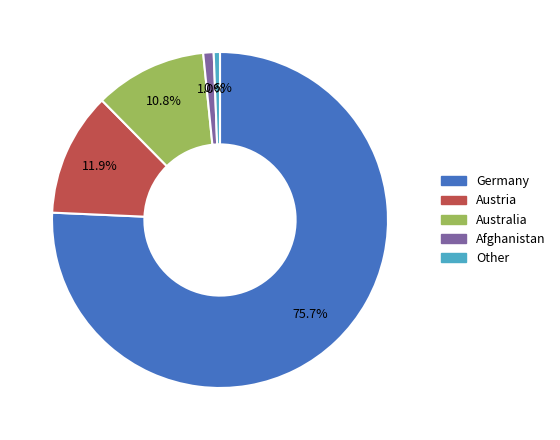

How many segments does this pie chart have?

5